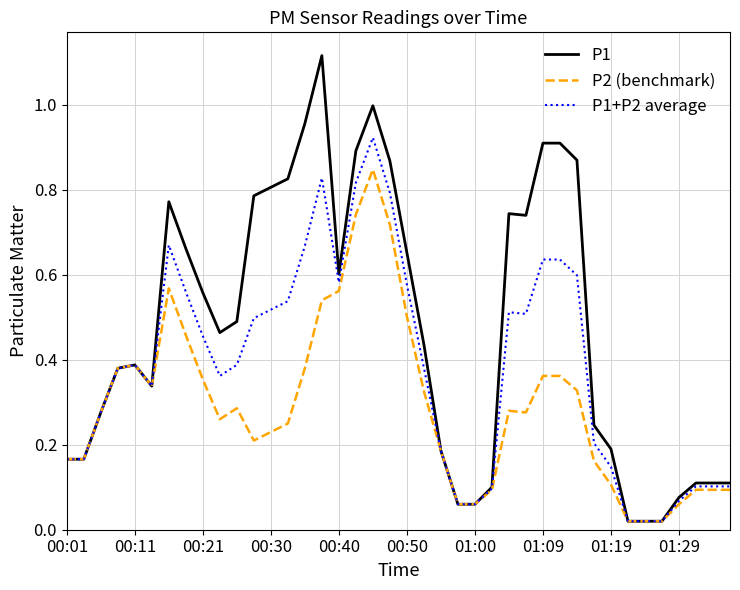

Which series has the largest range (max minus min)?

P1